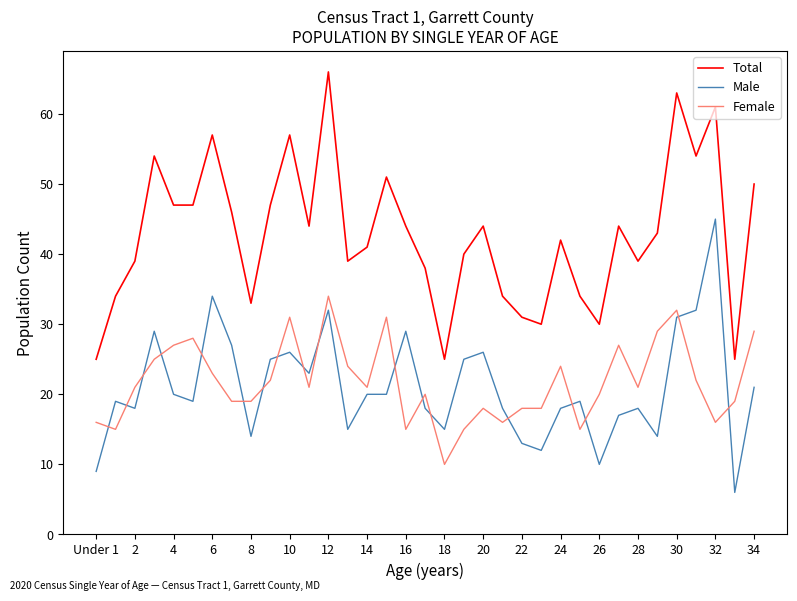

What is the smallest value displayed?

6